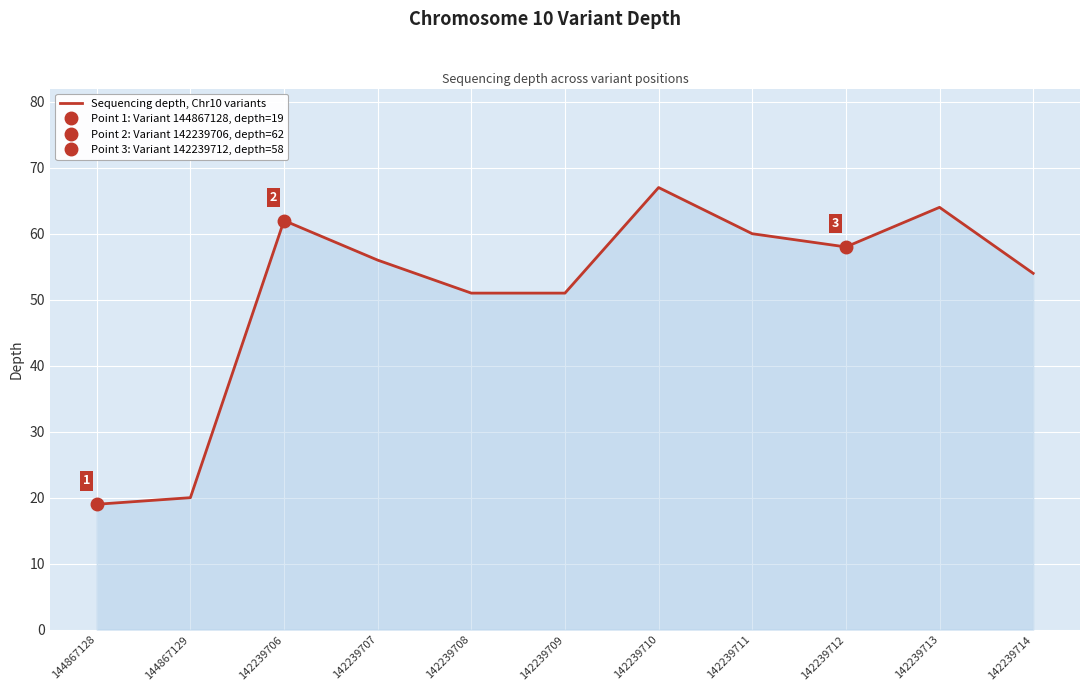

List the labels in order of value, smallest first.

144867128, 144867129, 142239708, 142239709, 142239714, 142239707, 142239712, 142239711, 142239706, 142239713, 142239710